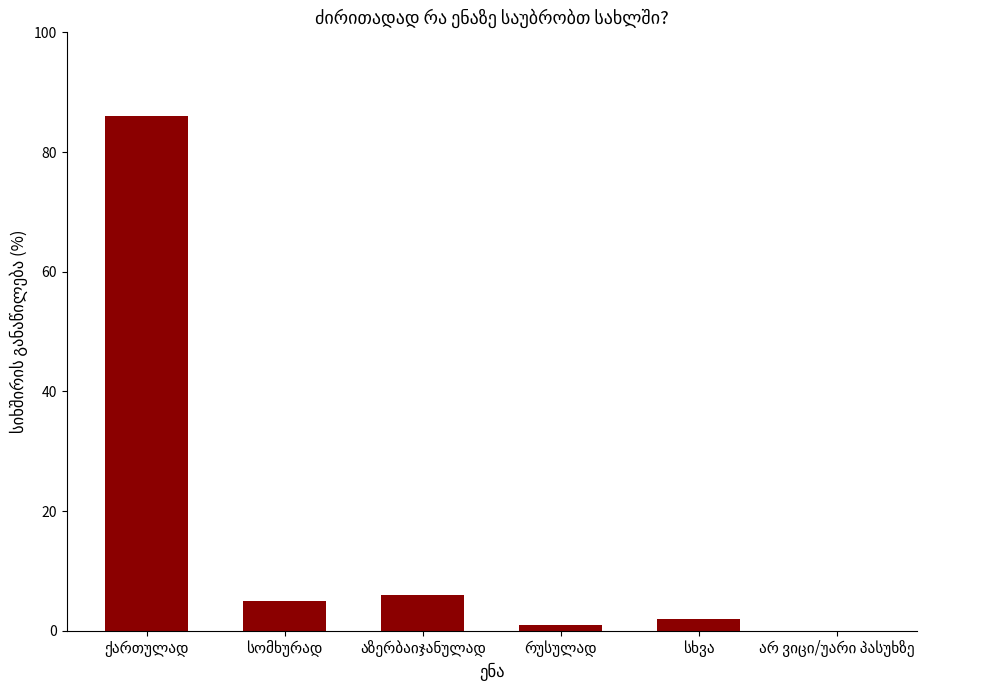

What is the maximum value shown in the chart?

86